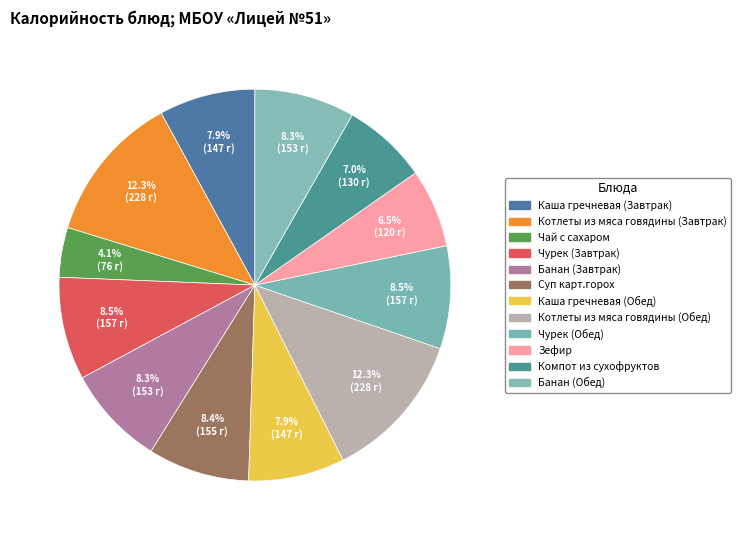

To the nearest percent, what portion does Котлеты из мяса говядины (Обед) represent?

12%